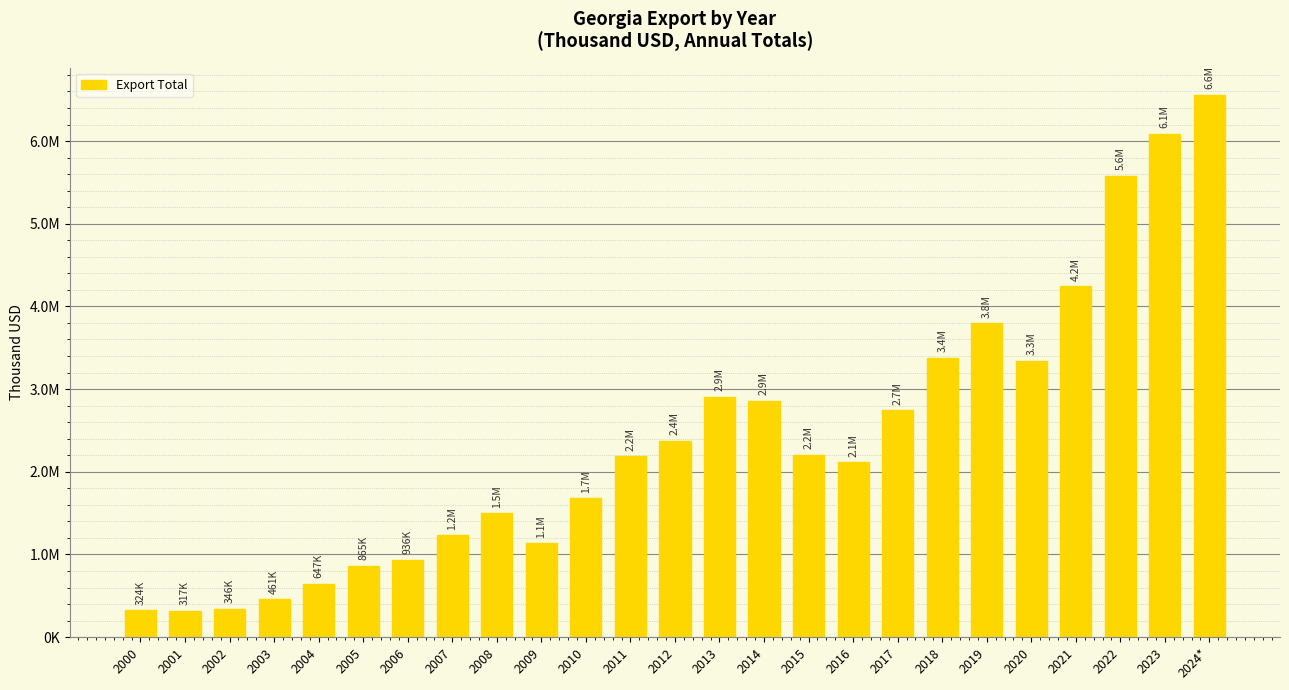

Does the chart contain any negative values?

No